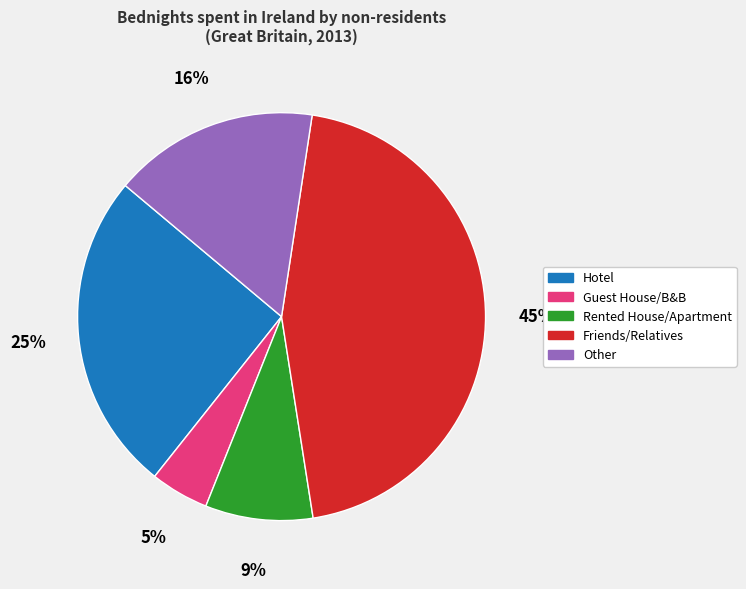

Which has a higher value, Rented House/Apartment or Friends/Relatives?

Friends/Relatives